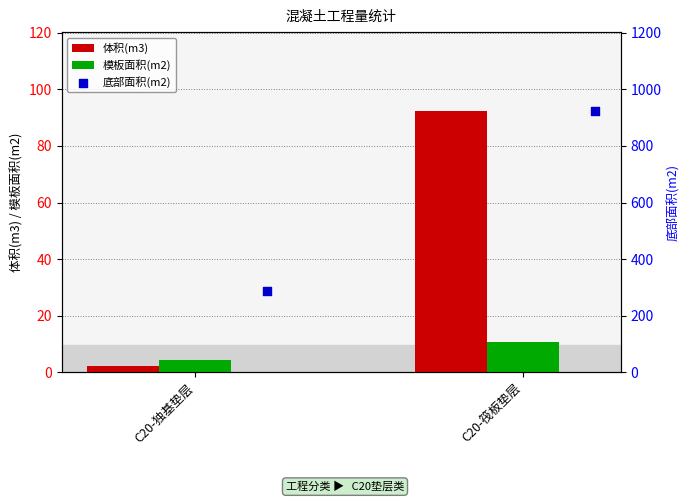

What is the difference between the maximum and minimum values in the 模板面积(m2) series?

6.3